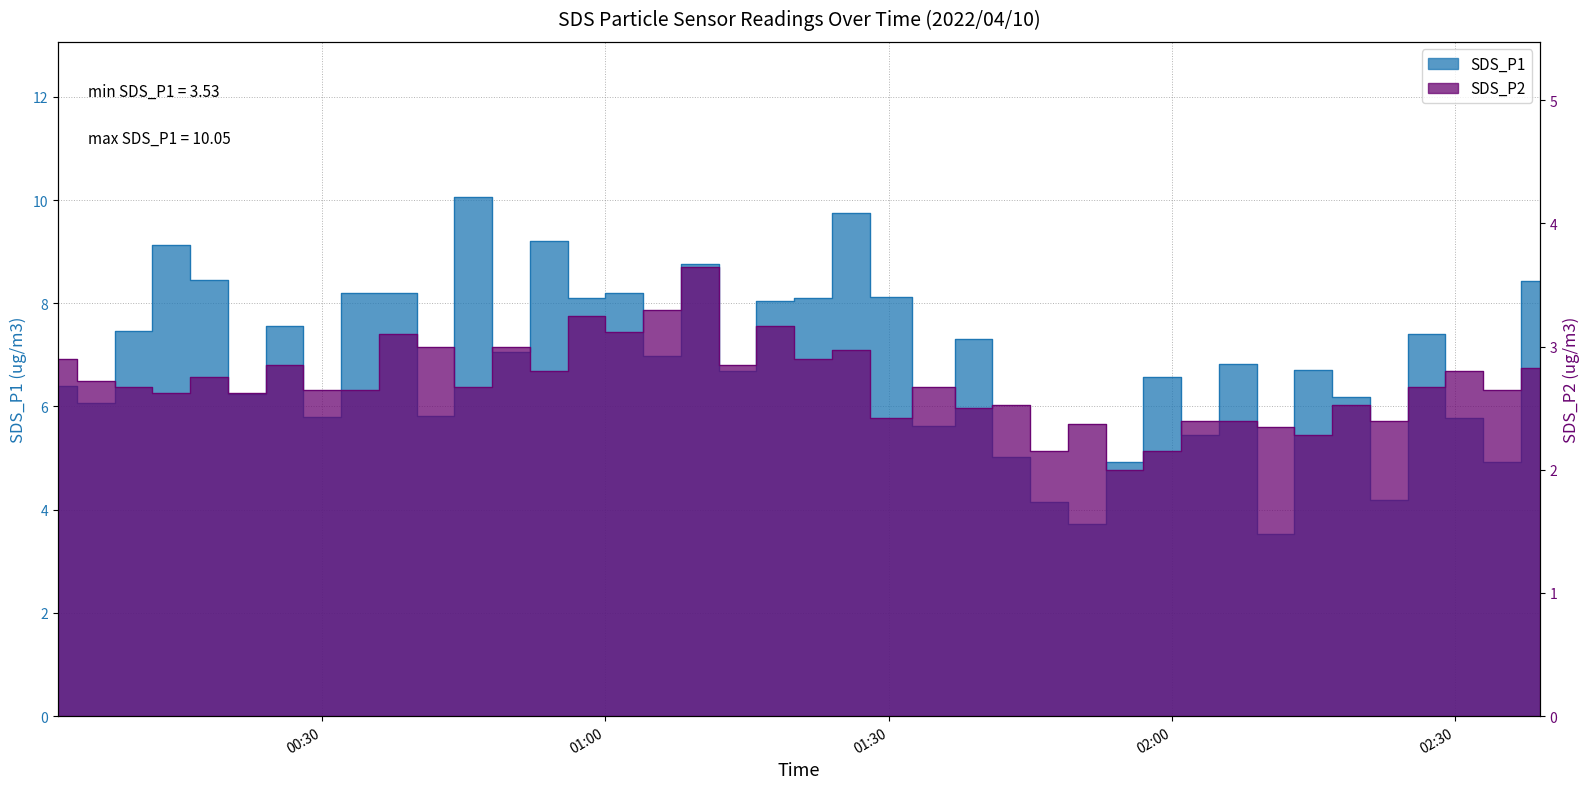

What is the difference between the maximum and minimum values in the SDS_P2 series?

1.6